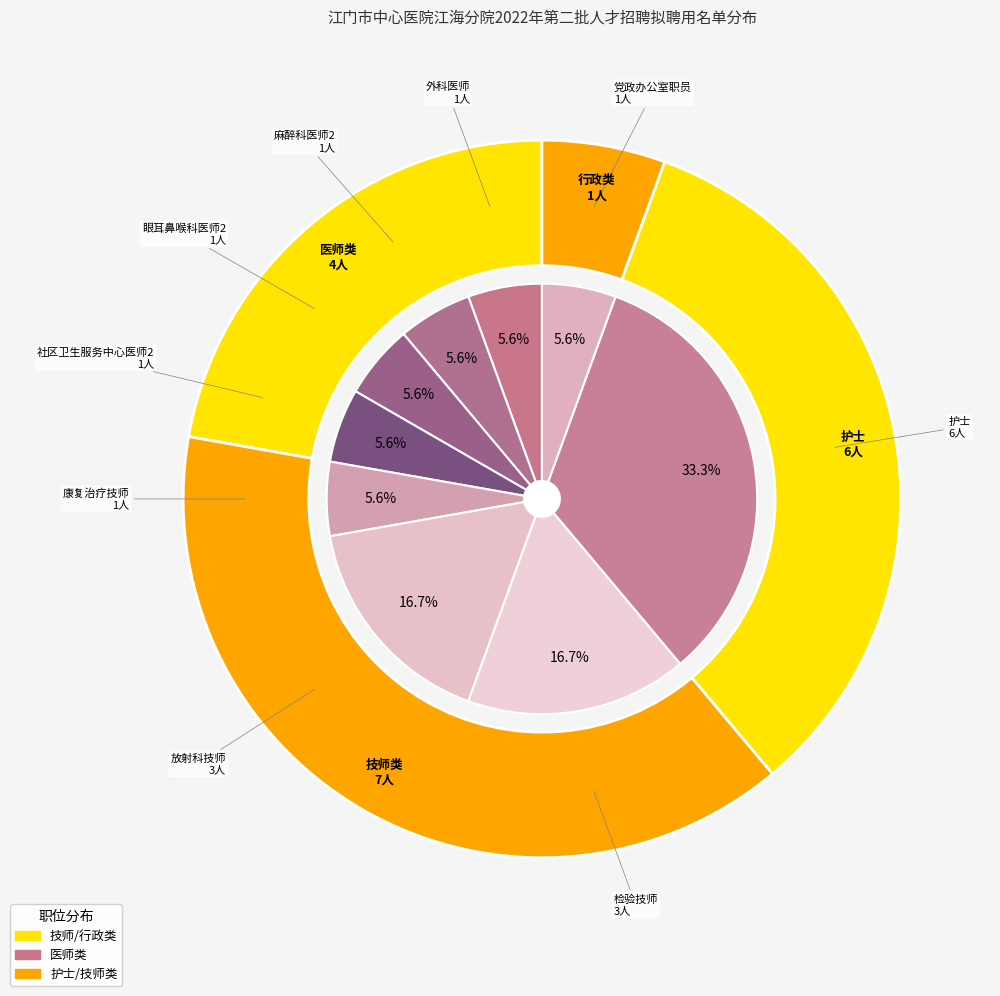

Is the sum of 康复治疗技师 and 外科医师 greater than half?

No